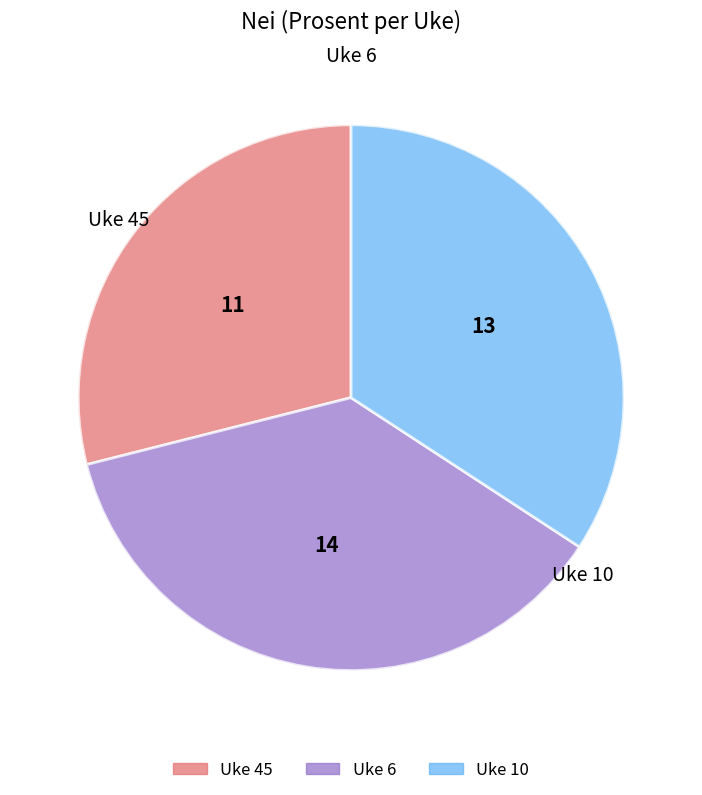

Rank the categories by value from lowest to highest.

Uke 45, Uke 10, Uke 6